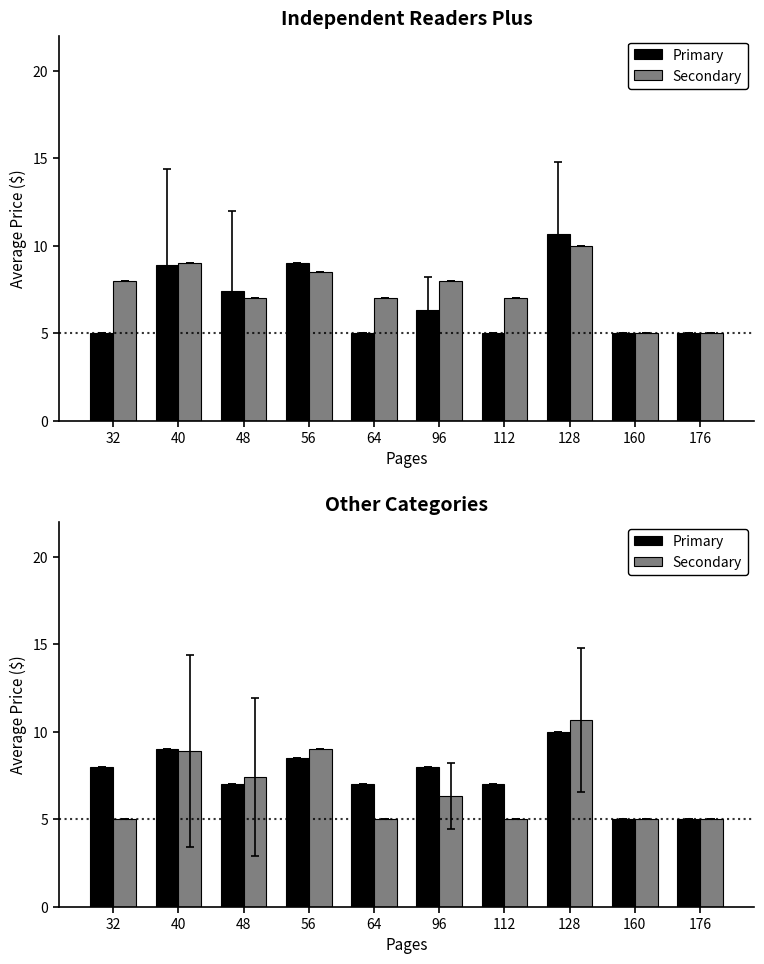

Is it true that Primary equals 8.9 at 176?

False